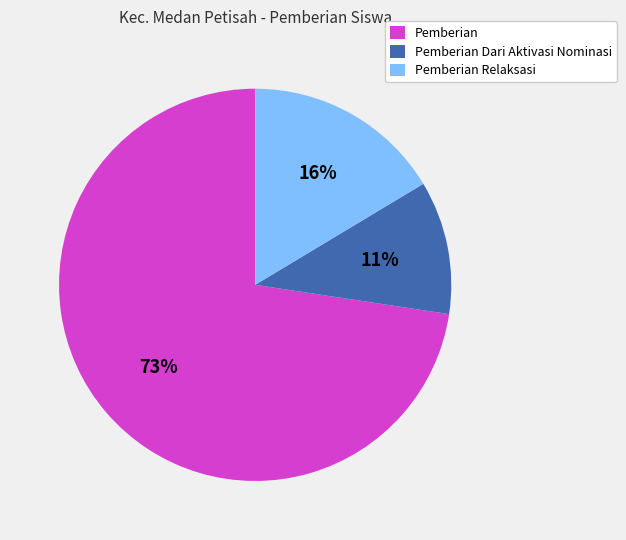

True or false: Pemberian accounts for 65% of the total.

False